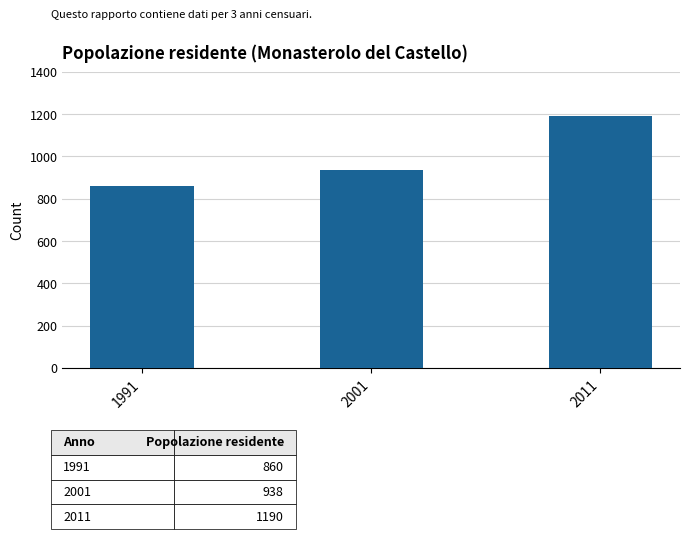

Reading right to left, what are all the values shown in this chart?

1190	938	860